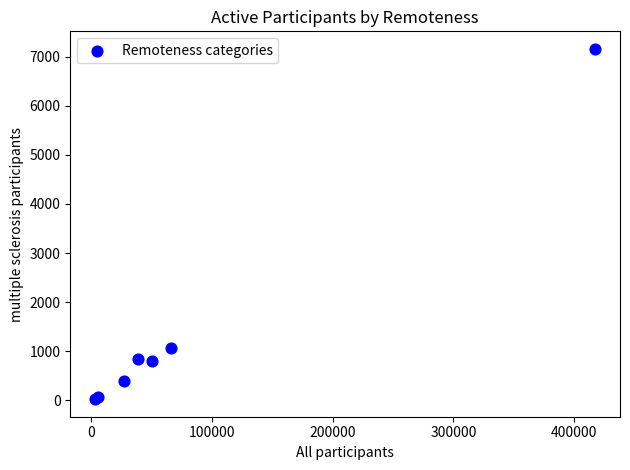

What Y value in the scatter plot is closest to 3590?

1061